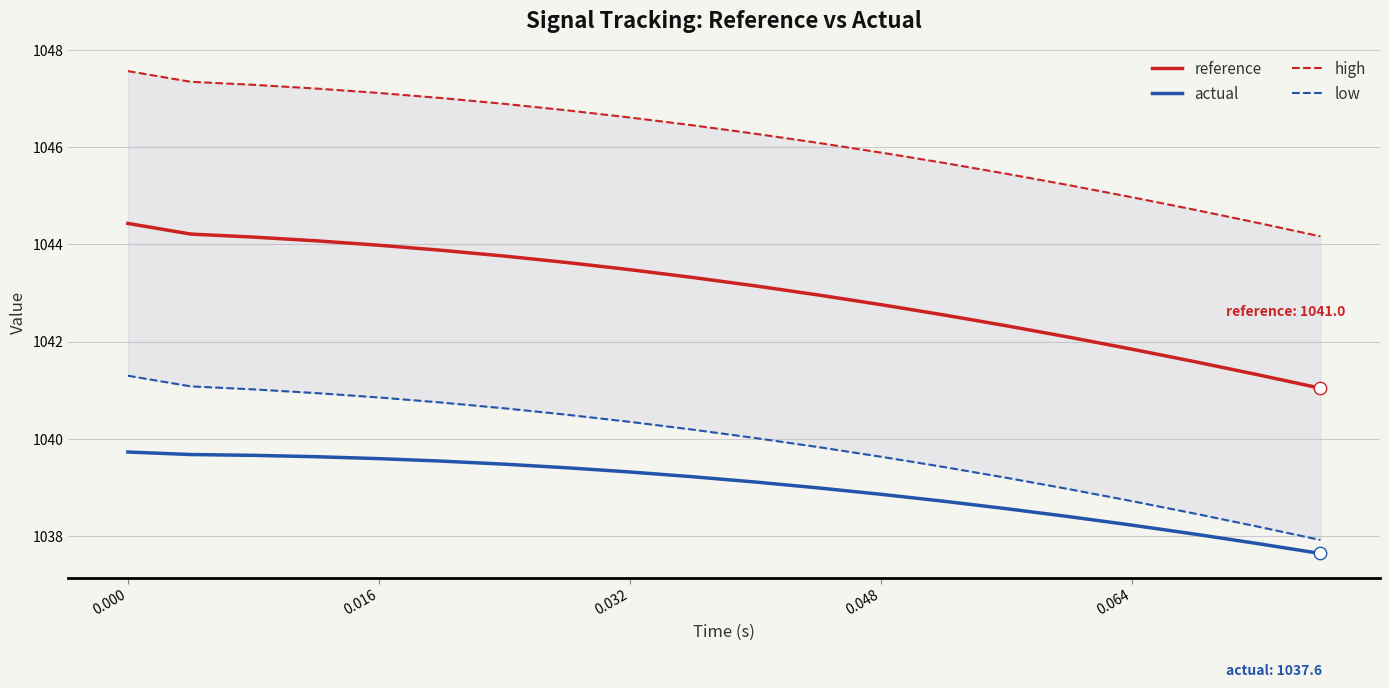

Which series reaches the maximum Y coordinate?

high